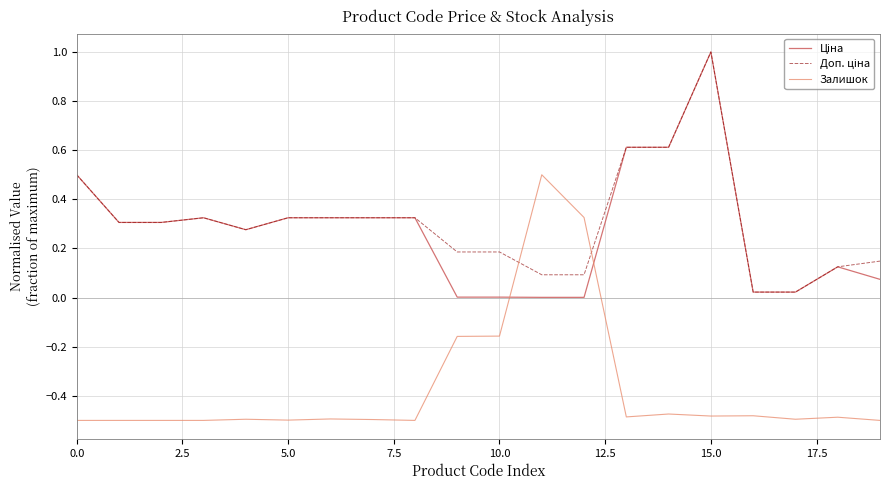

Does the chart have visible grid lines?

Yes